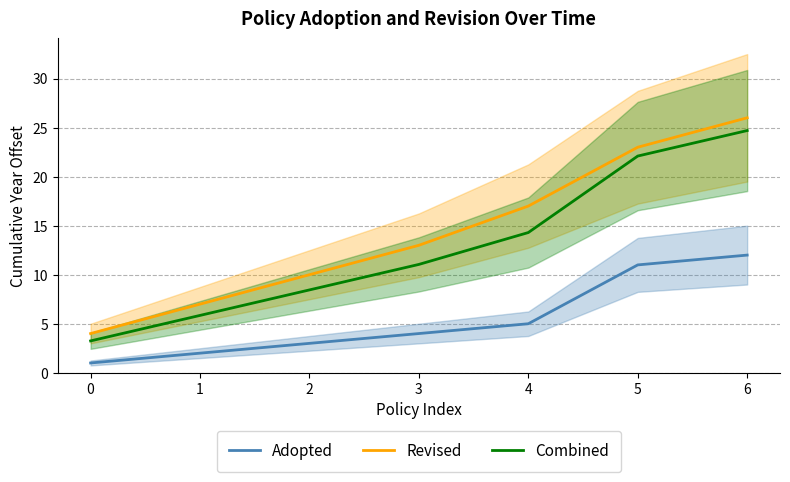

How many categories are shown in the chart?

7